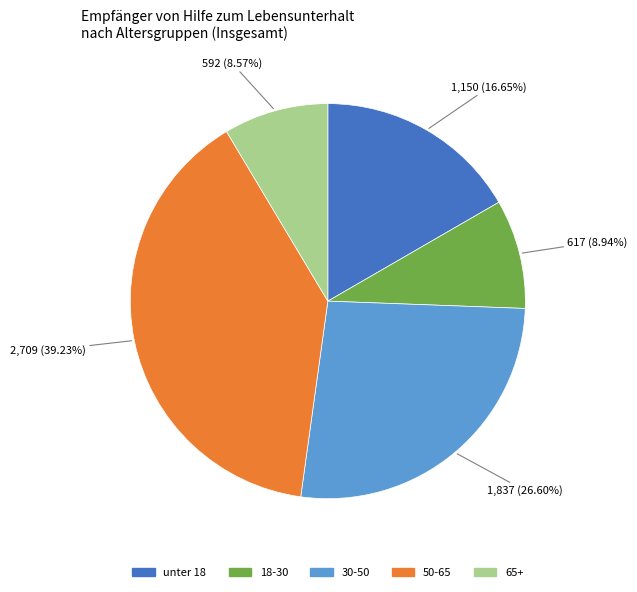

Which has a higher value, unter 18 or 18-30?

unter 18